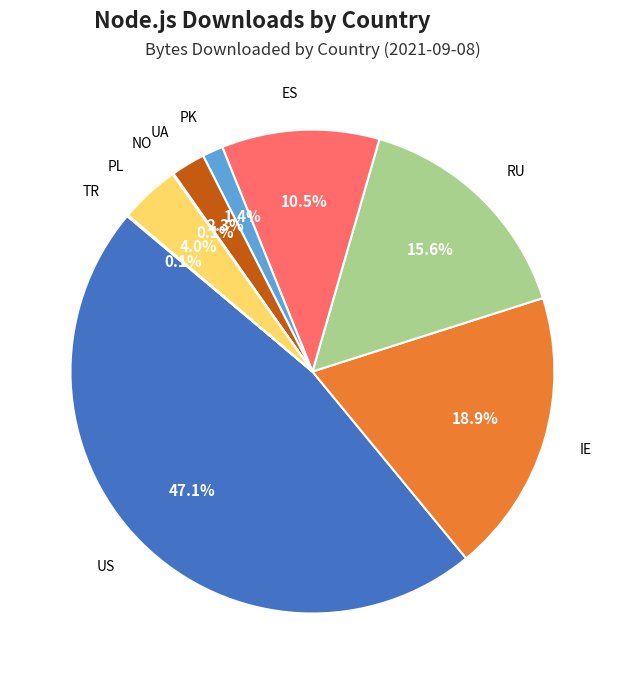

To the nearest percent, what portion does PL represent?

4%